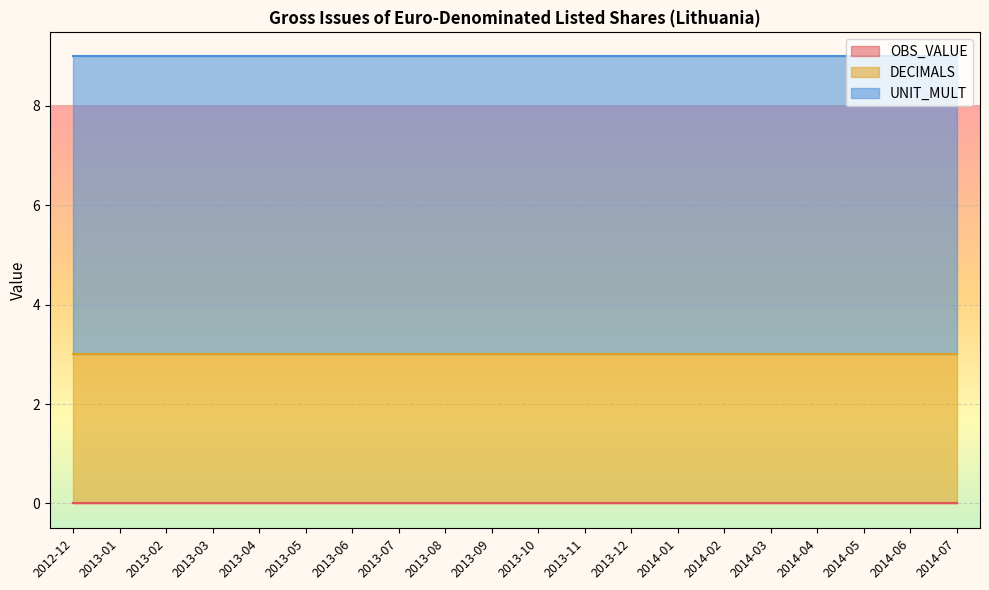

At which label does UNIT_MULT reach its peak?

2012-12